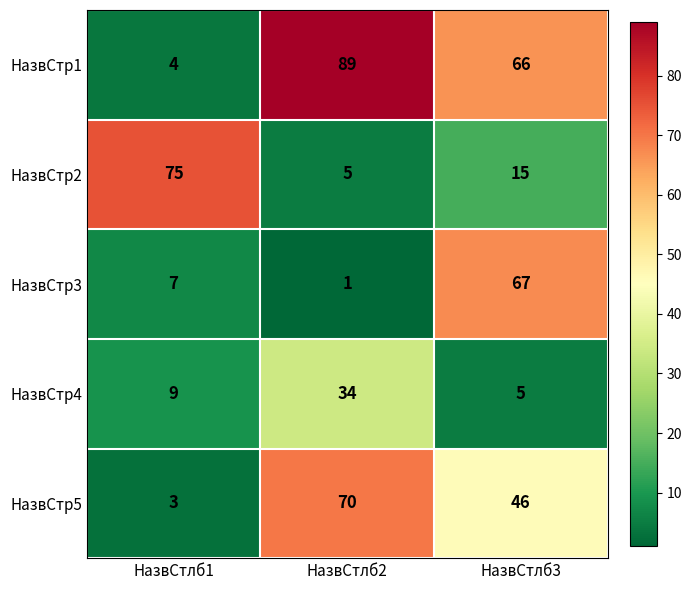

Between НазвСтлб1 and НазвСтлб2, which series saw the biggest shift?

НазвСтр1